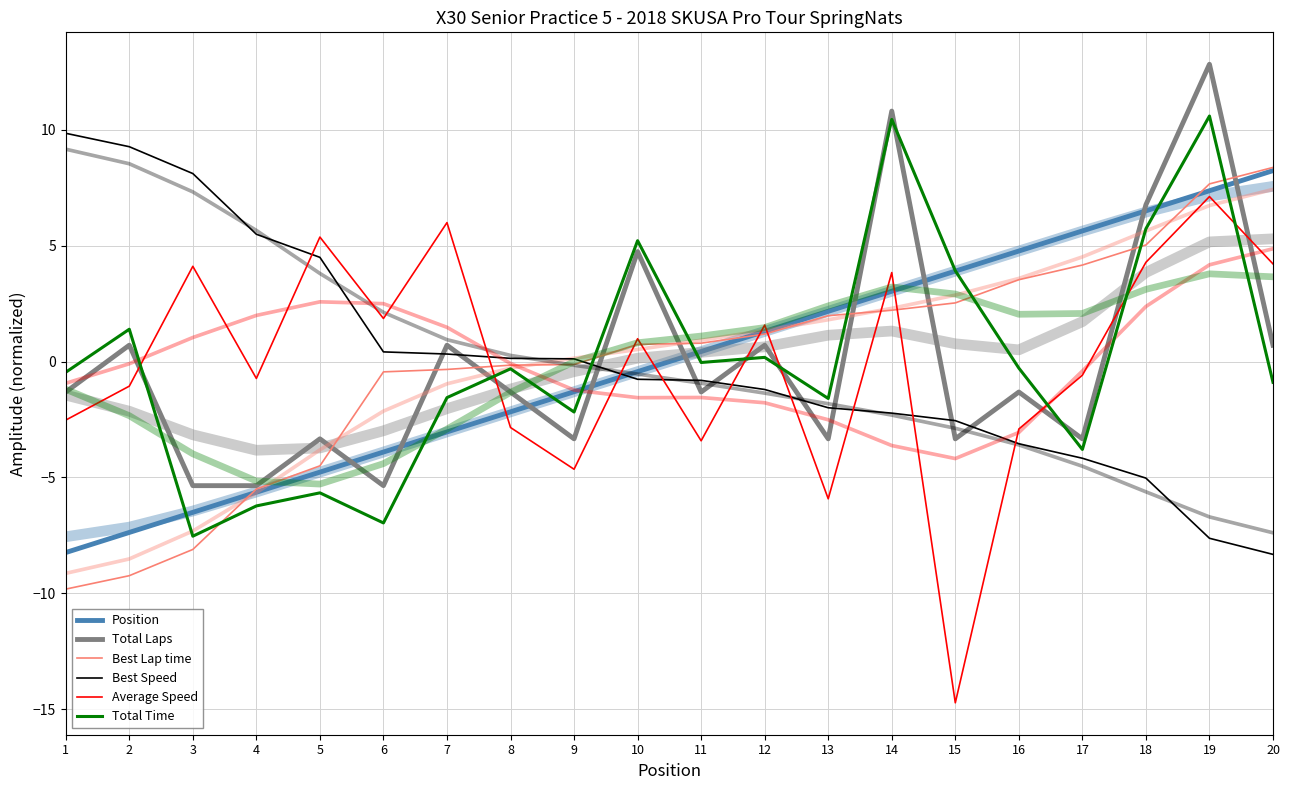

True or false: Best Speed and Total Time intersect in this chart.

True